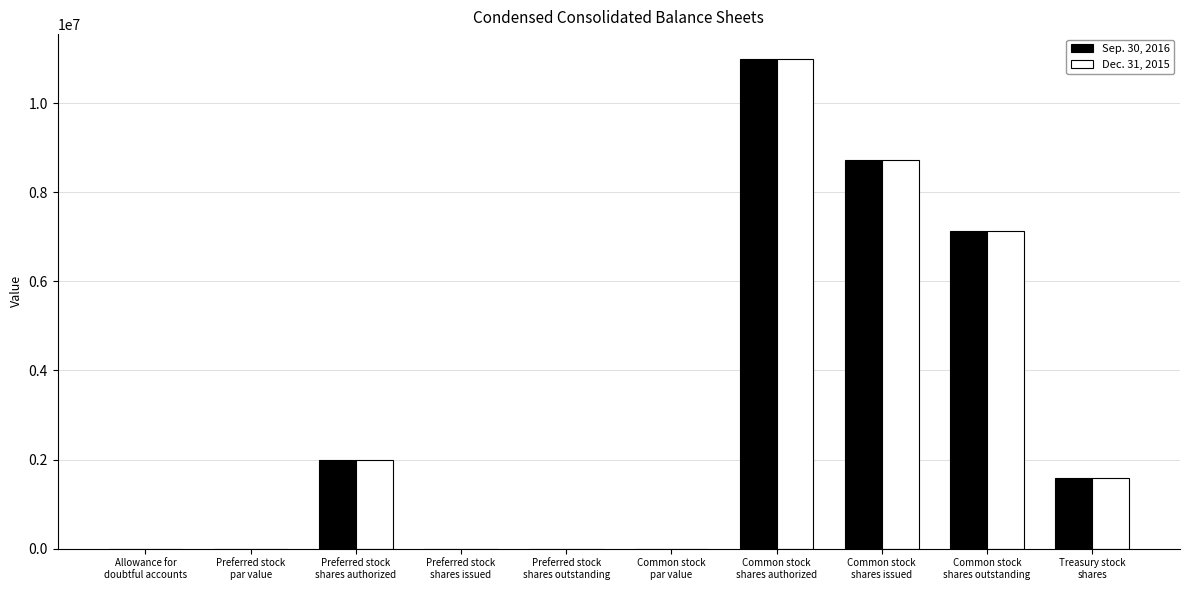

What is the greatest value displayed?

11000000